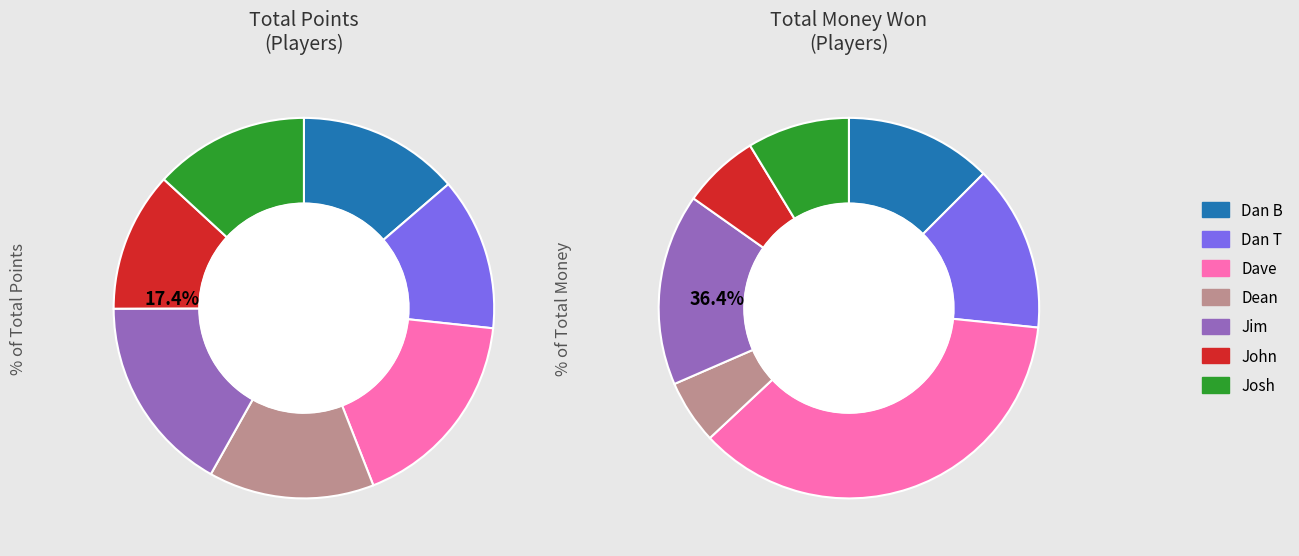

Does any single category account for the majority?

No